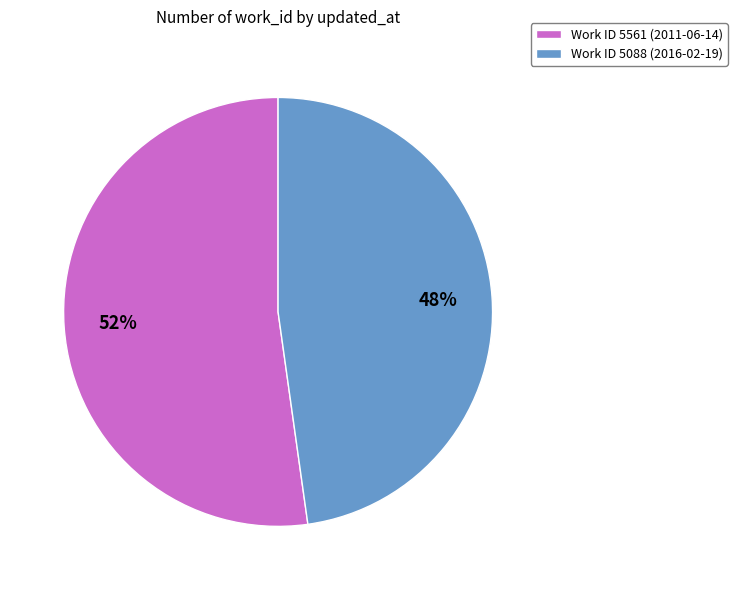

Which slice is the smallest?

Work ID 5088 (2016-02-19)